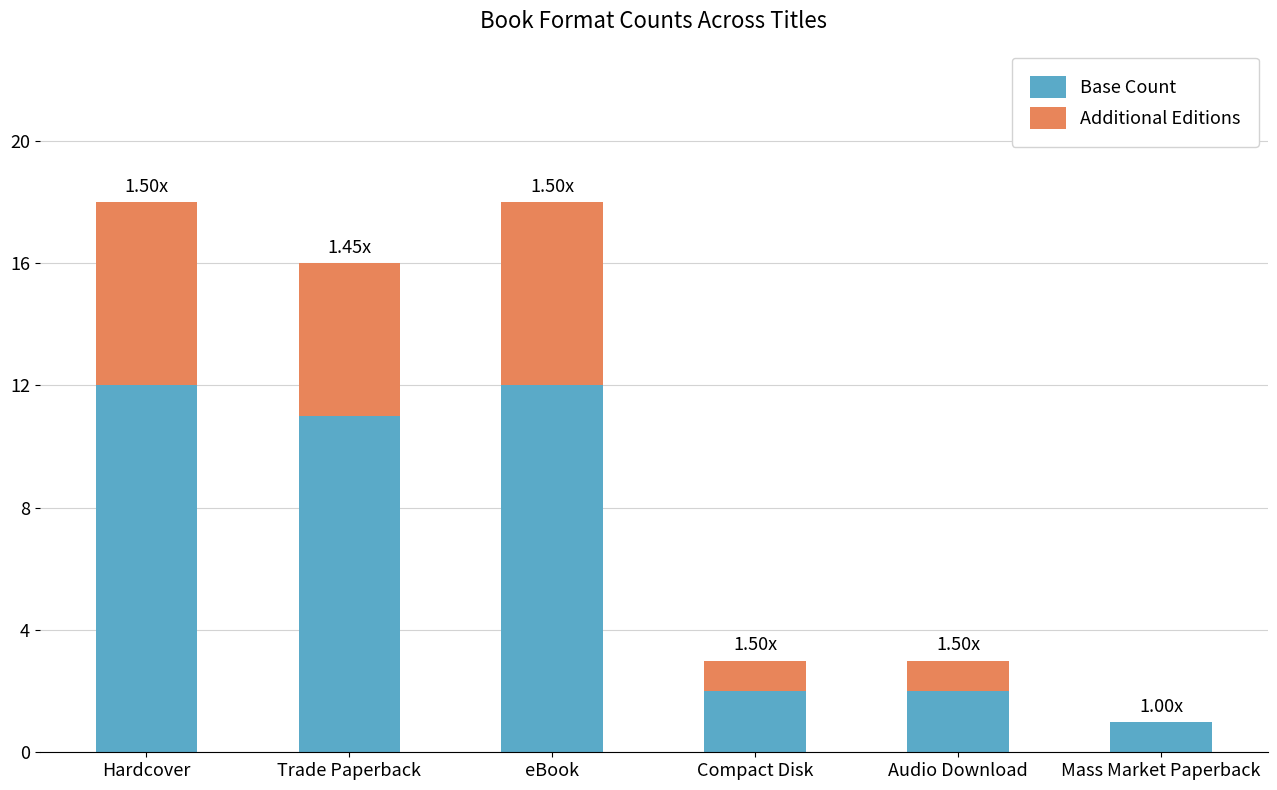

Read the Base Count value at Hardcover.

12